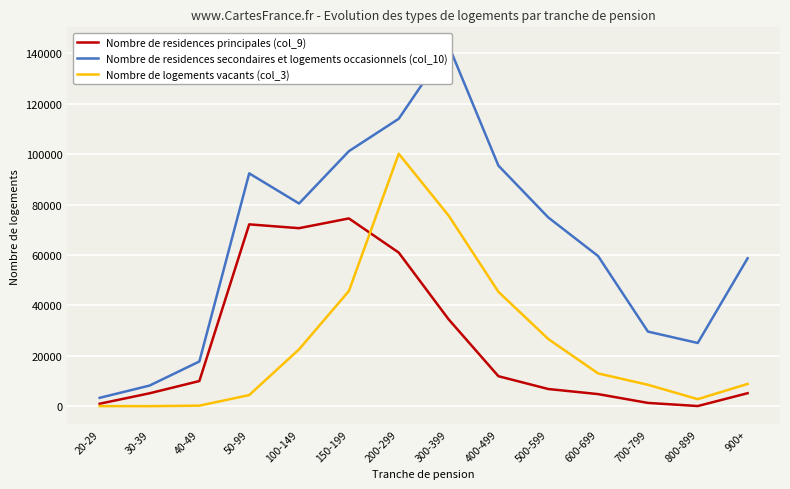

Which series changed the most between 100-149 and 600-699?

Nombre de residences principales (col_9)